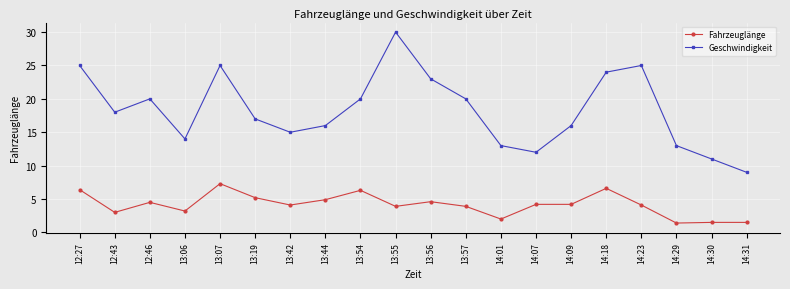

Where is the first local maximum for Fahrzeuglänge?

12:46